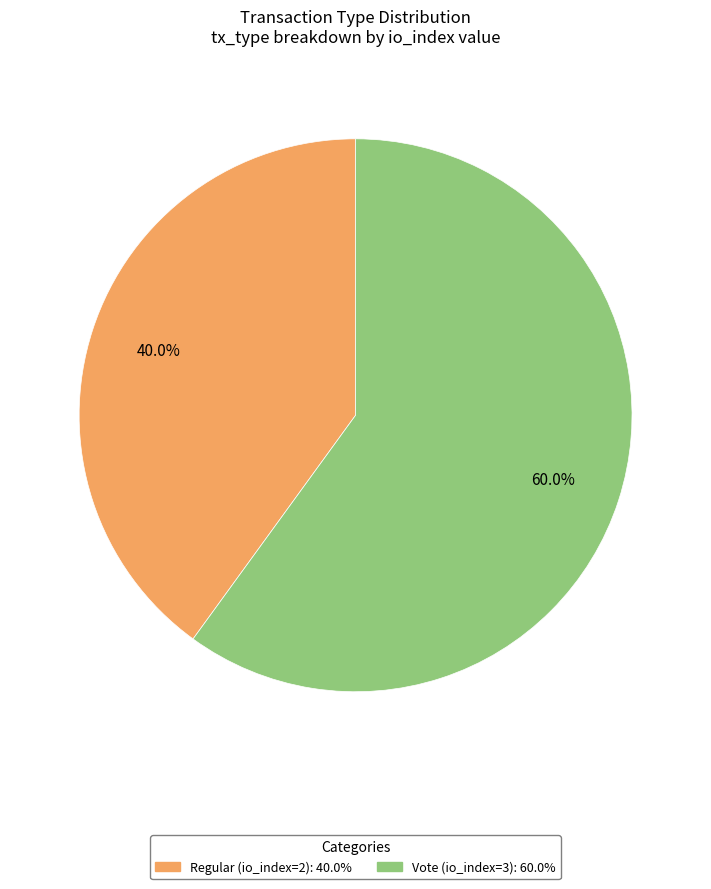

To the nearest percent, what is the difference between the Regular (io_index=2) and Vote (io_index=3) slice percentages?

20%